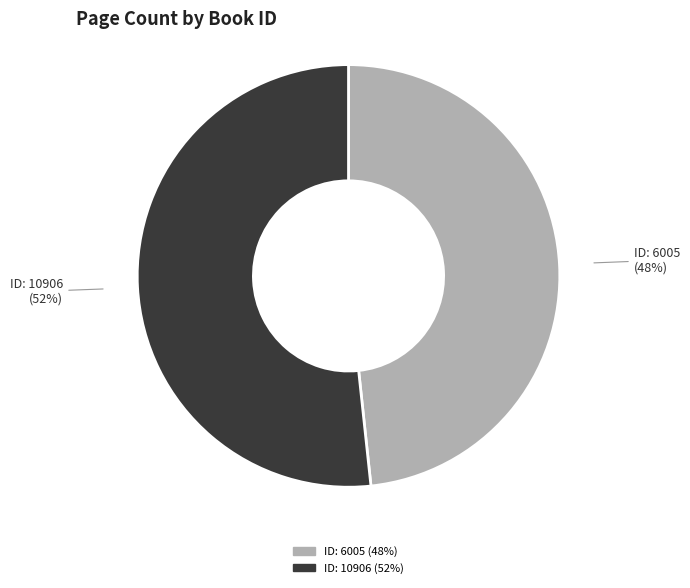

To the nearest percent, what is the average slice percentage?

50%